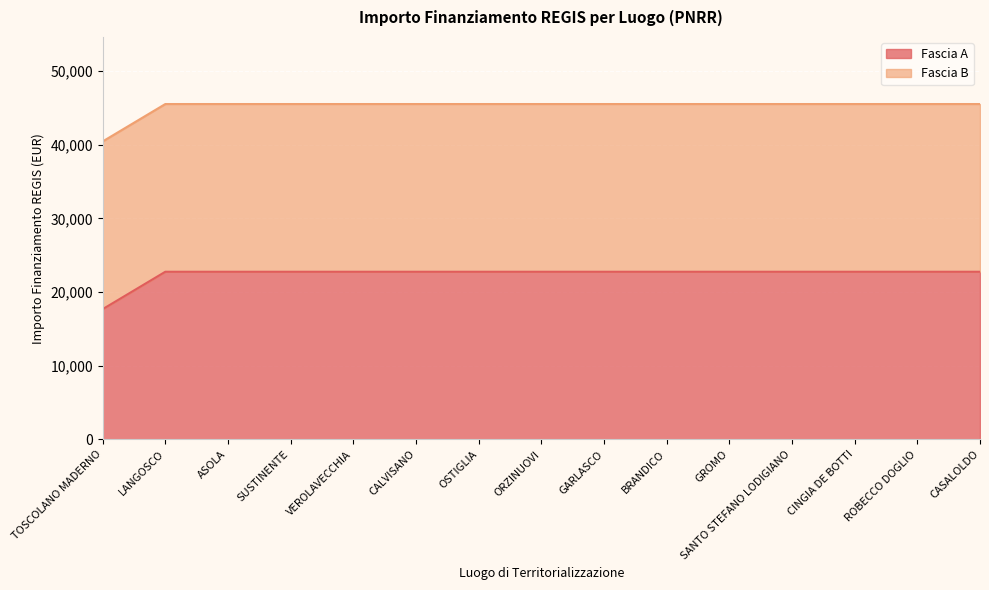

Reading left to right, what are all the values shown in this chart?

17674.8	22750.0	22750.0	22750.0	22750.0	22750.0	22750.0	22750.0	22750.0	22750.0	22750.0	22750.0	22750.0	22750.0	22750.0